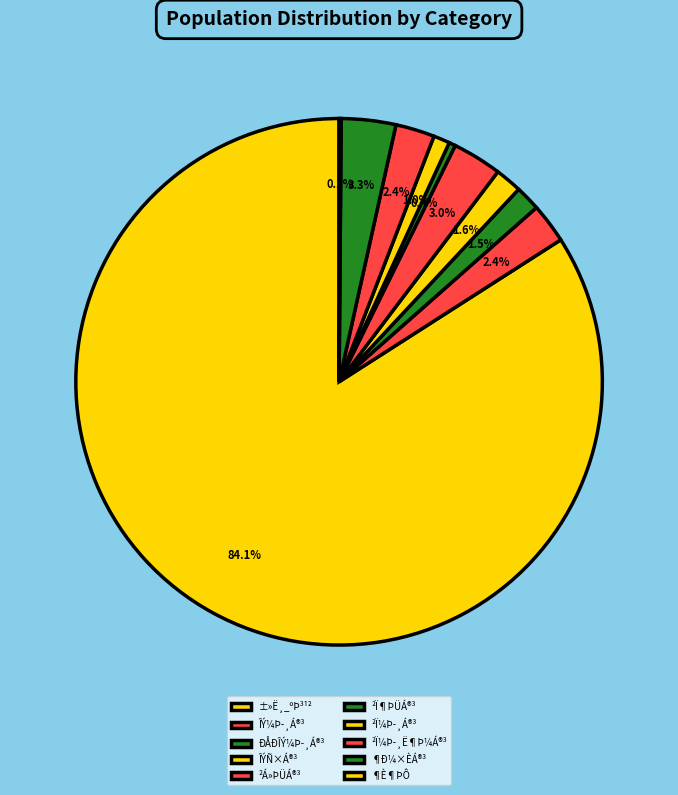

Which slice represents more than half of the pie?

±»Ë¸_ºÞ³¹²